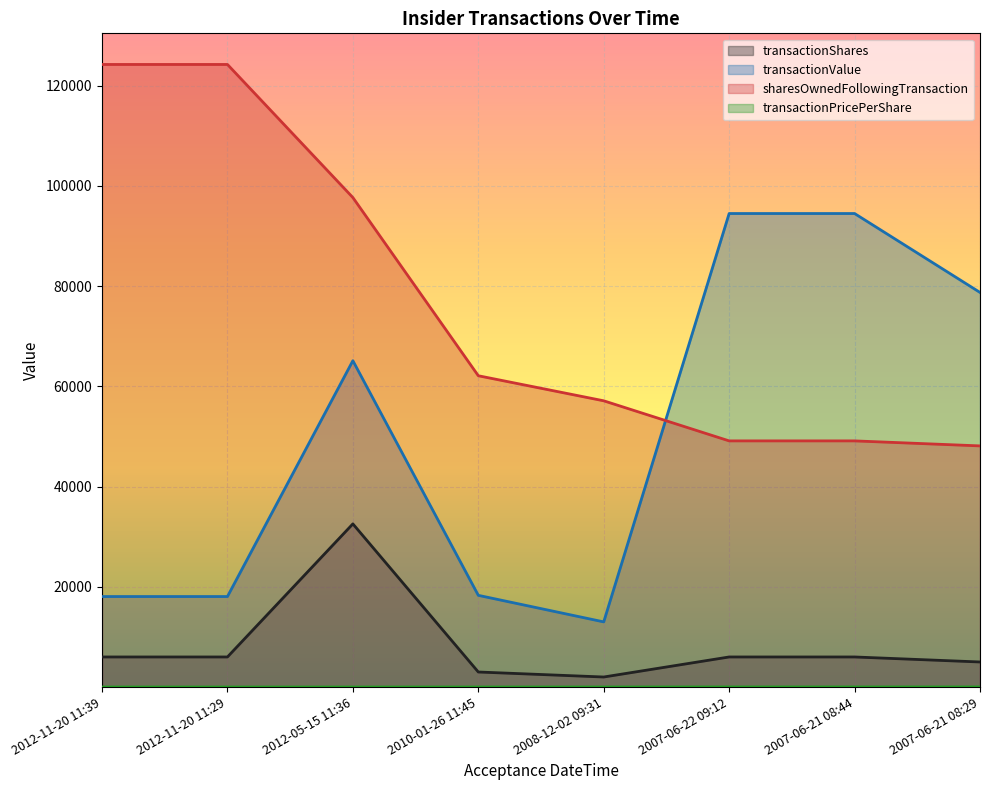

Is it true that sharesOwnedFollowingTransaction equals 96391.9 at 2008-12-02 09:31?

False